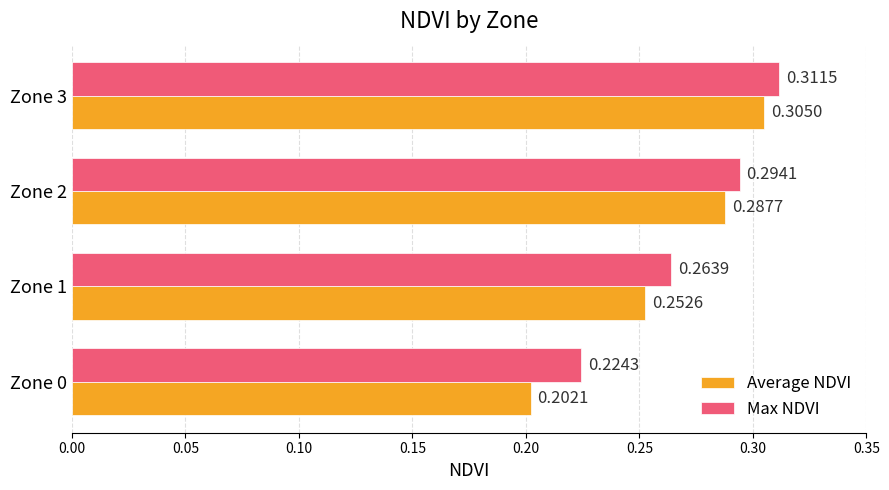

How many series are shown in this chart?

2